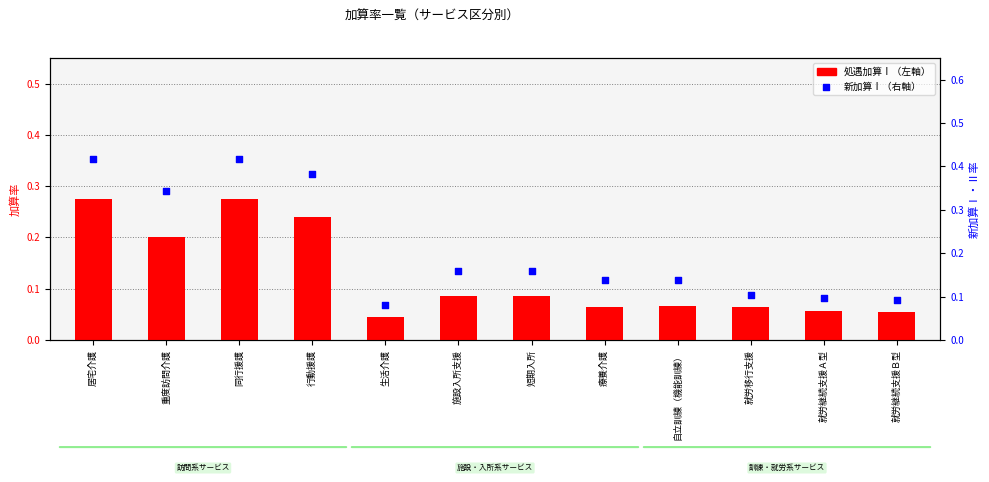

Which series contains the highest Y value?

新加算Ⅰ